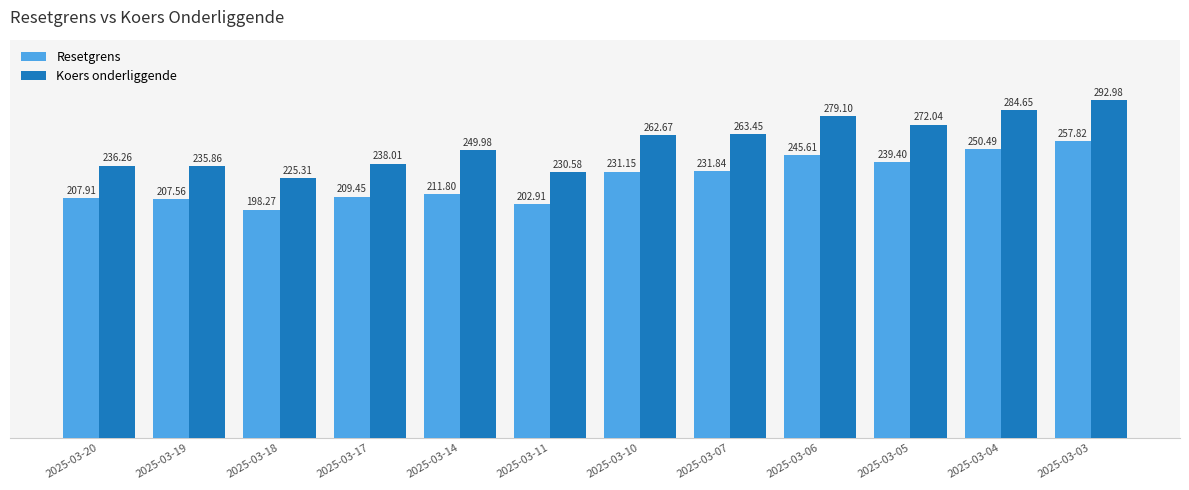

How many data points in Resetgrens are above 231?

6